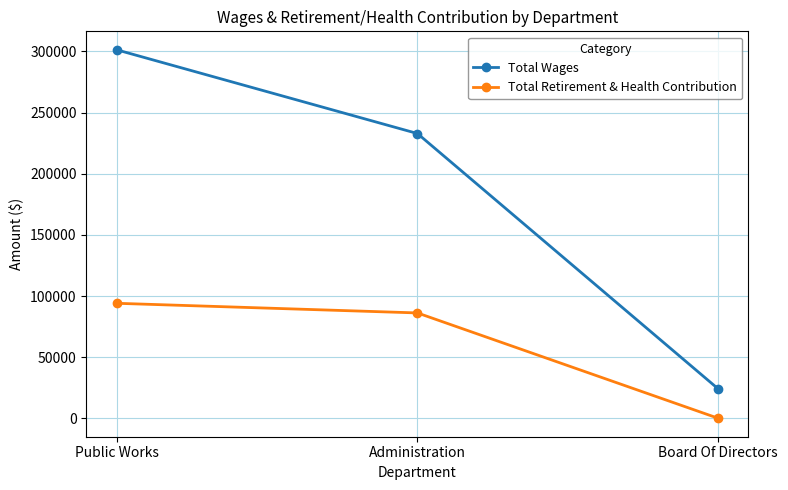

Reading left to right, what are all the values shown in this chart?

Total Wages: Public Works=301373	Administration=232884	Board Of Directors=24000
Total Retirement & Health Contribution: Public Works=94053	Administration=86163	Board Of Directors=0